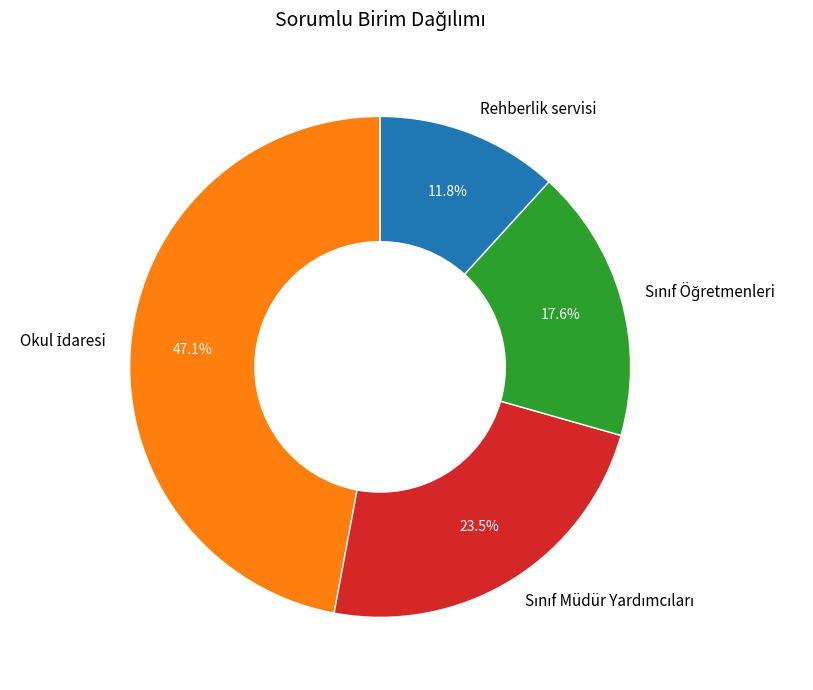

Which category has the smallest portion of the pie?

Rehberlik servisi